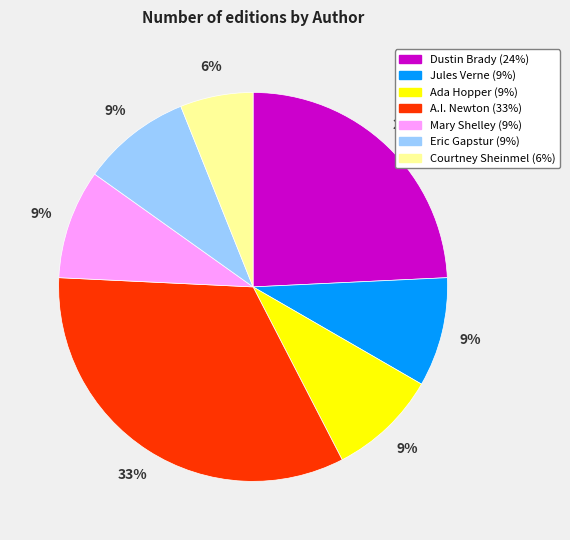

The Ada Hopper slice represents 20% of the pie. True or false?

False